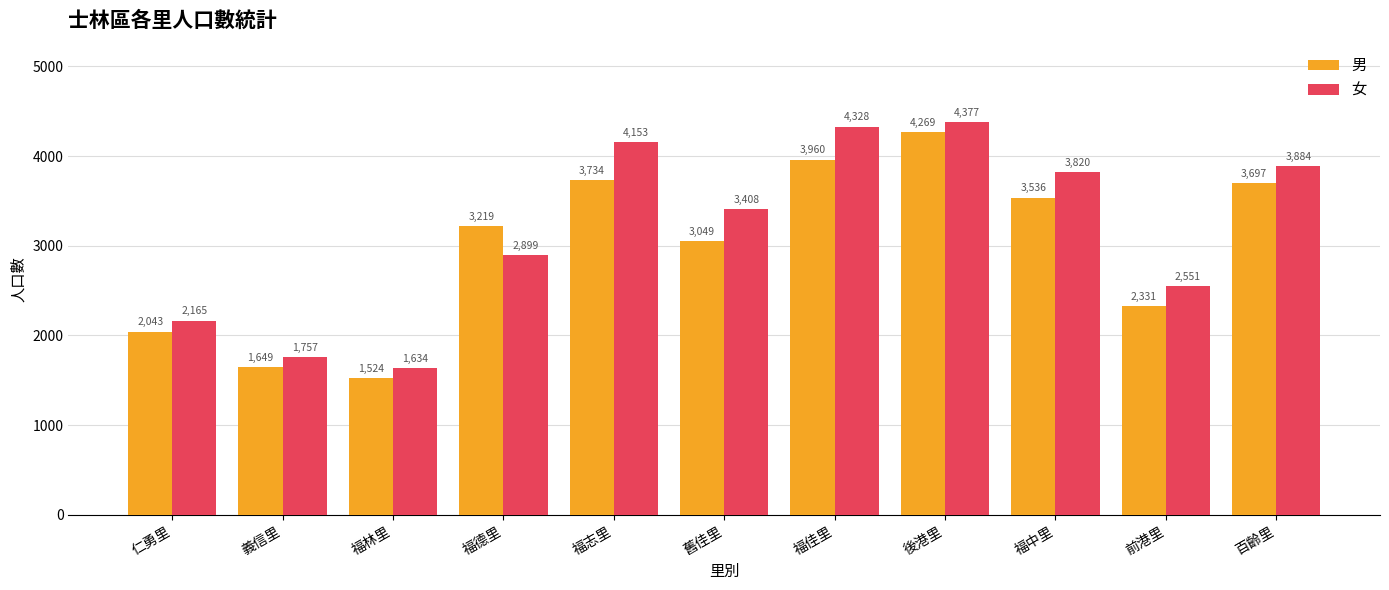

Reading left to right, list all the values displayed in this chart.

男: 2043	1649	1524	3219	3734	3049	3960	4269	3536	2331	3697
女: 2165	1757	1634	2899	4153	3408	4328	4377	3820	2551	3884